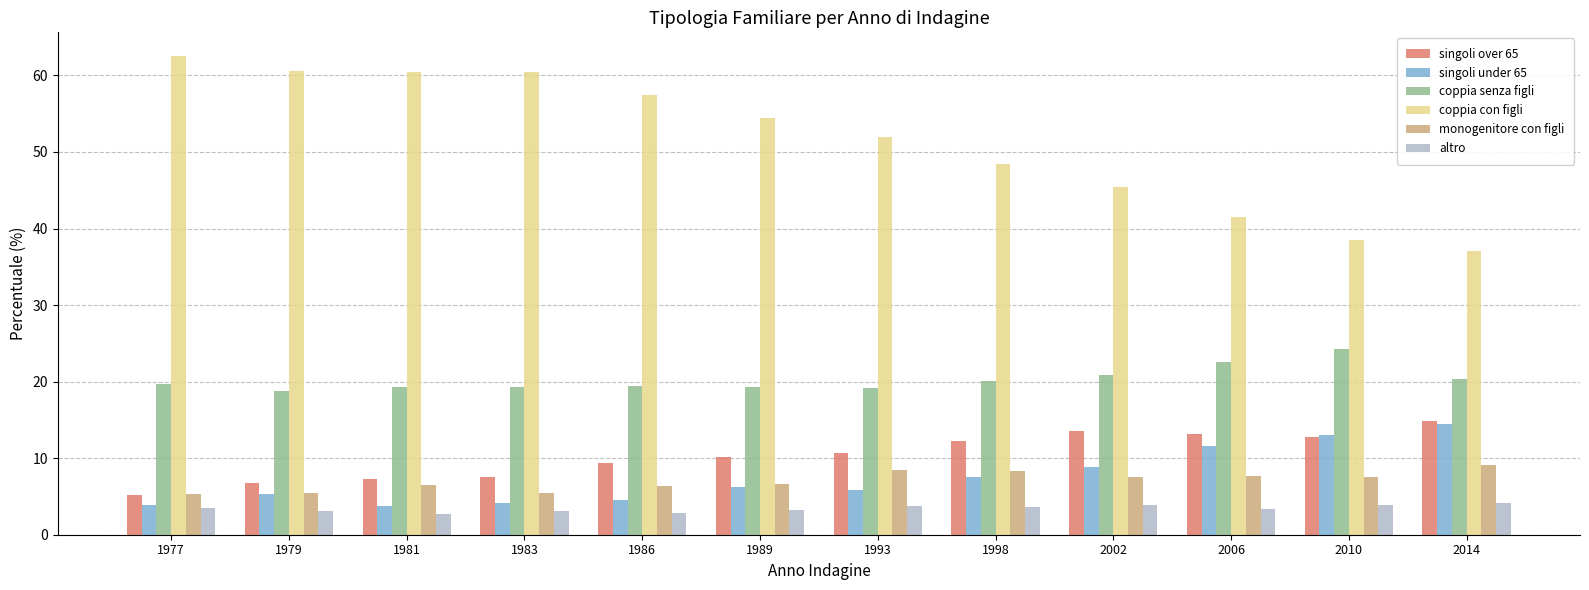

Between 1983 and 2010, which series saw the biggest shift?

coppia con figli